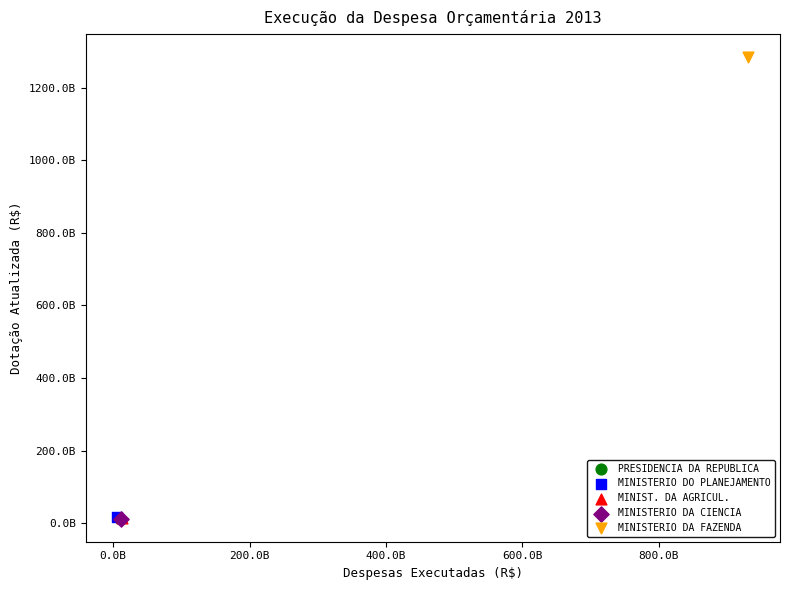

What are all the series names shown in the legend?

PRESIDENCIA DA REPUBLICA, MINISTERIO DO PLANEJAMENTO, MINIST. DA AGRICUL., MINISTERIO DA CIENCIA, MINISTERIO DA FAZENDA